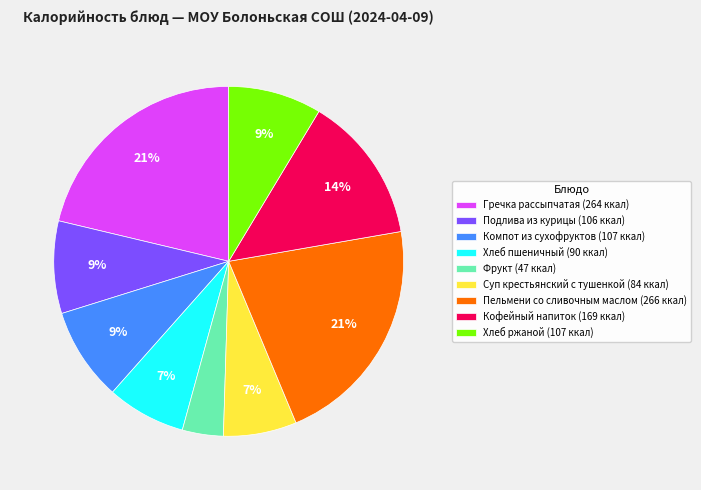

How many segments does this pie chart have?

9